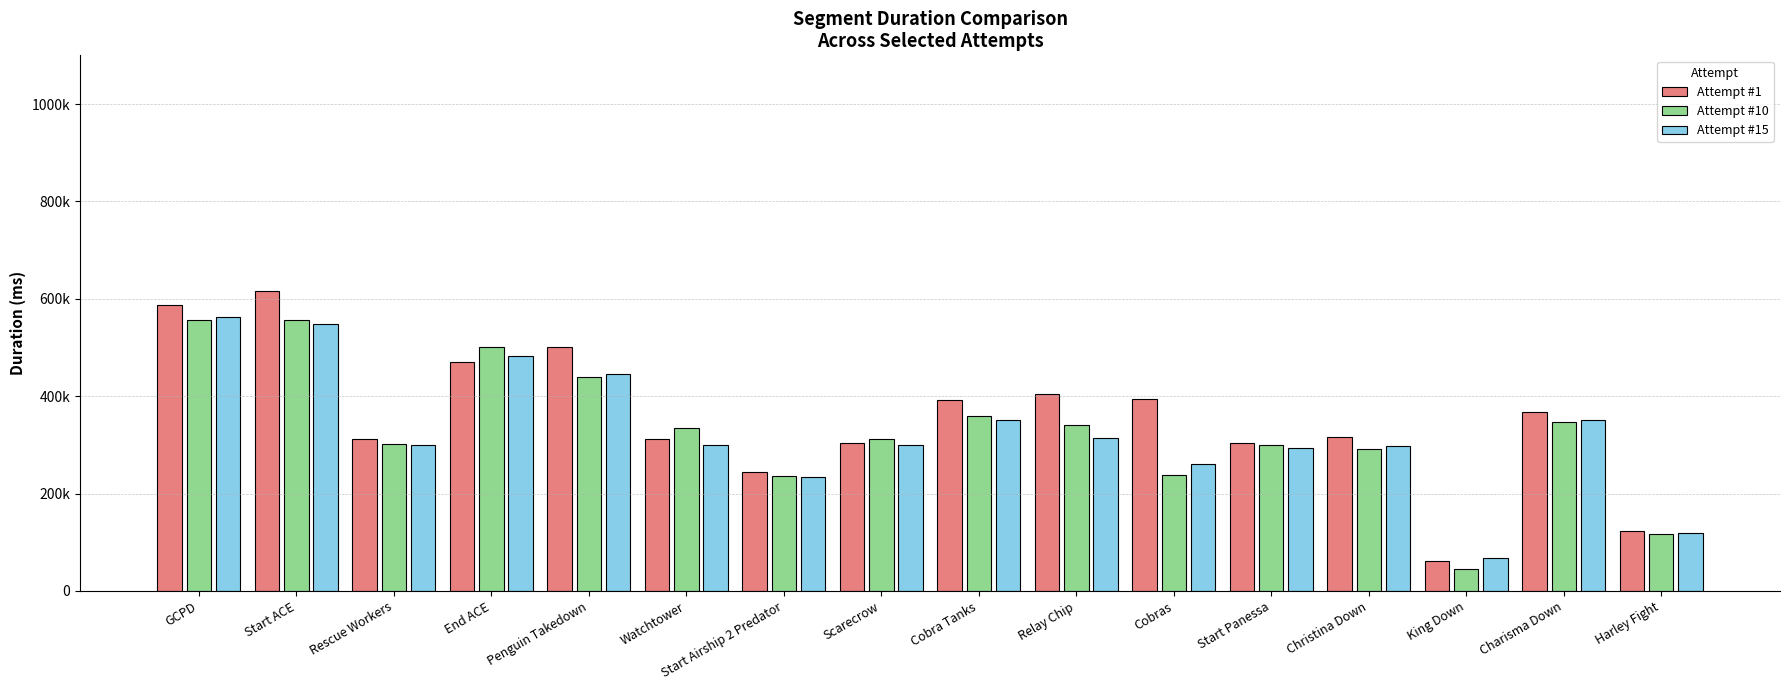

What are all the series names shown in the legend?

Attempt #1, Attempt #10, Attempt #15